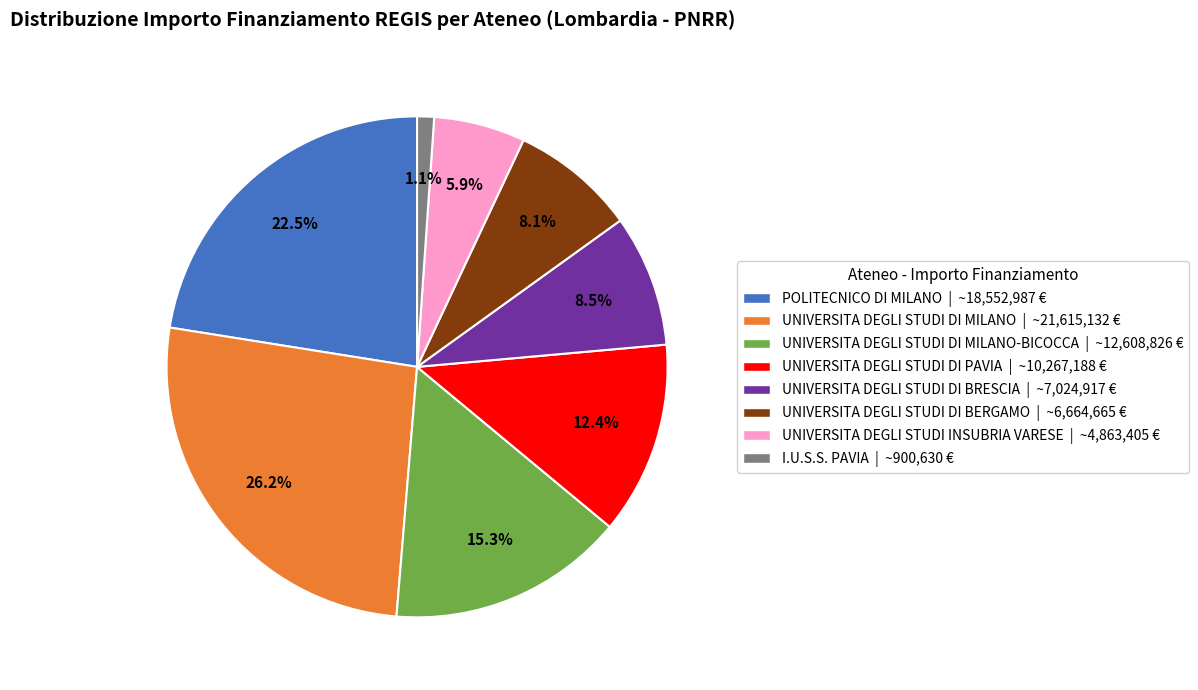

Is there any slice that represents more than half of the pie?

No